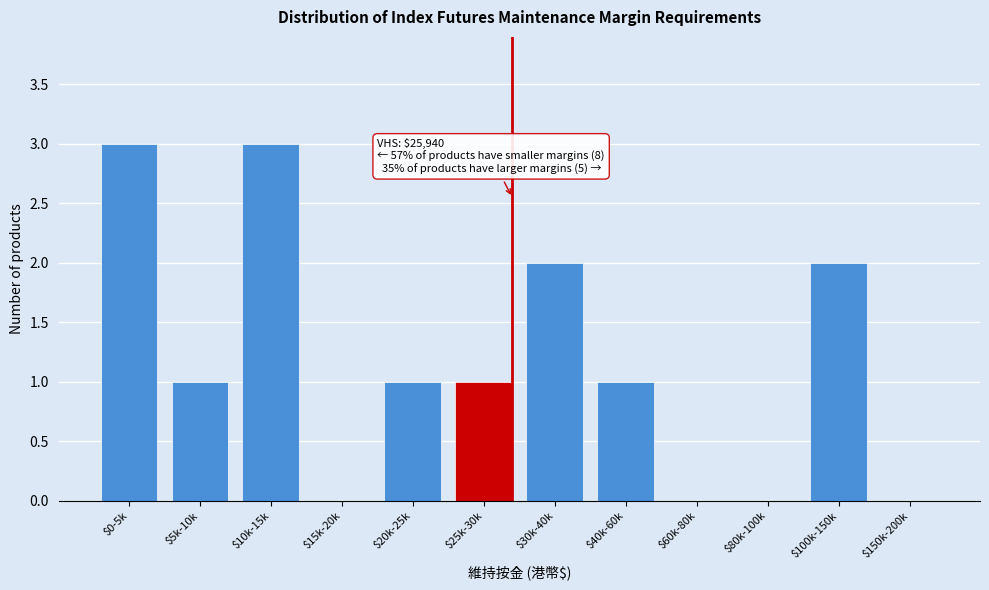

The chart shows a value of 0 at $60k-80k. True or false?

True